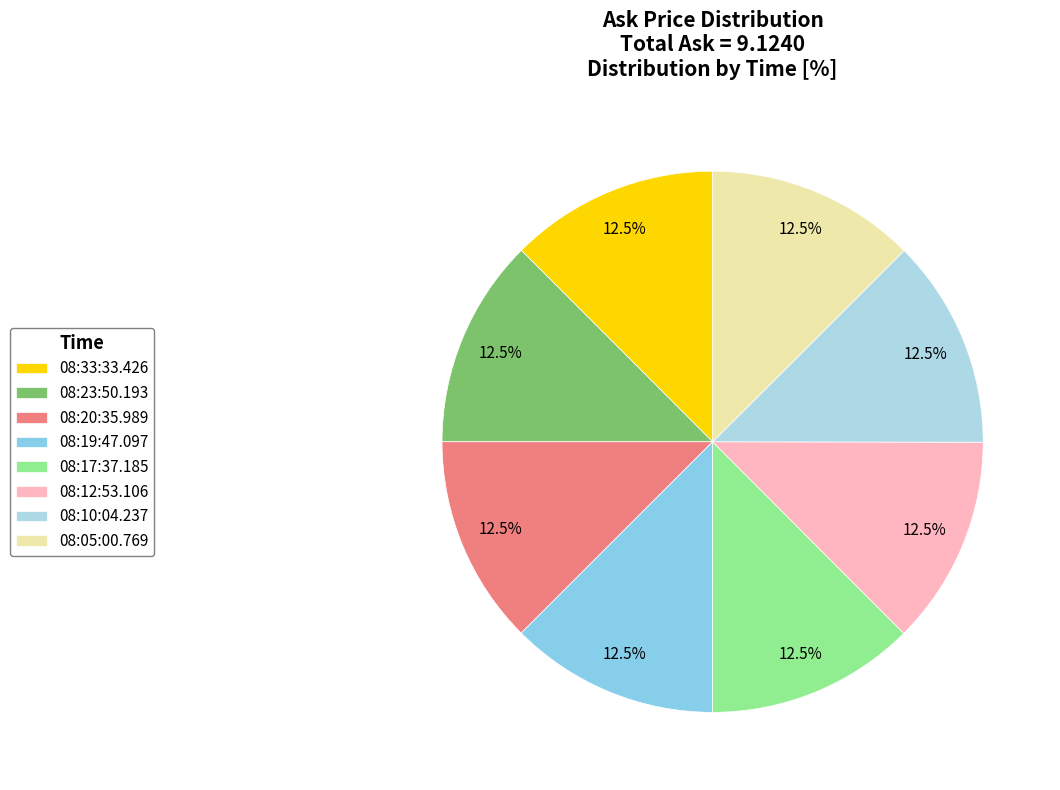

How many slices are in this pie chart?

8